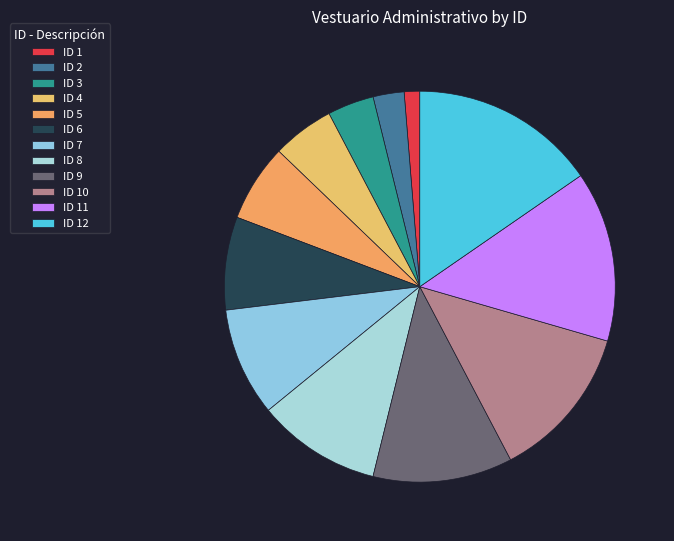

Count the number of slices in the pie.

12